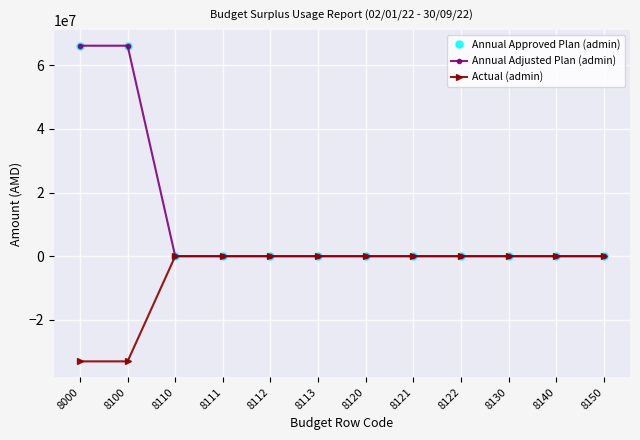

True or false: Actual (admin) and Annual Approved Plan (admin) cross at least once.

False